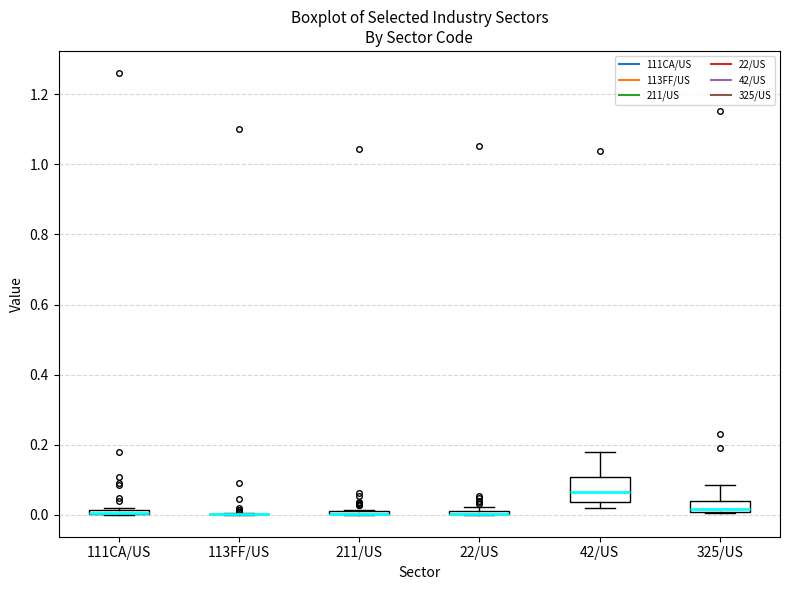

Which box is the tallest, from its lower edge to its upper edge?

42/US